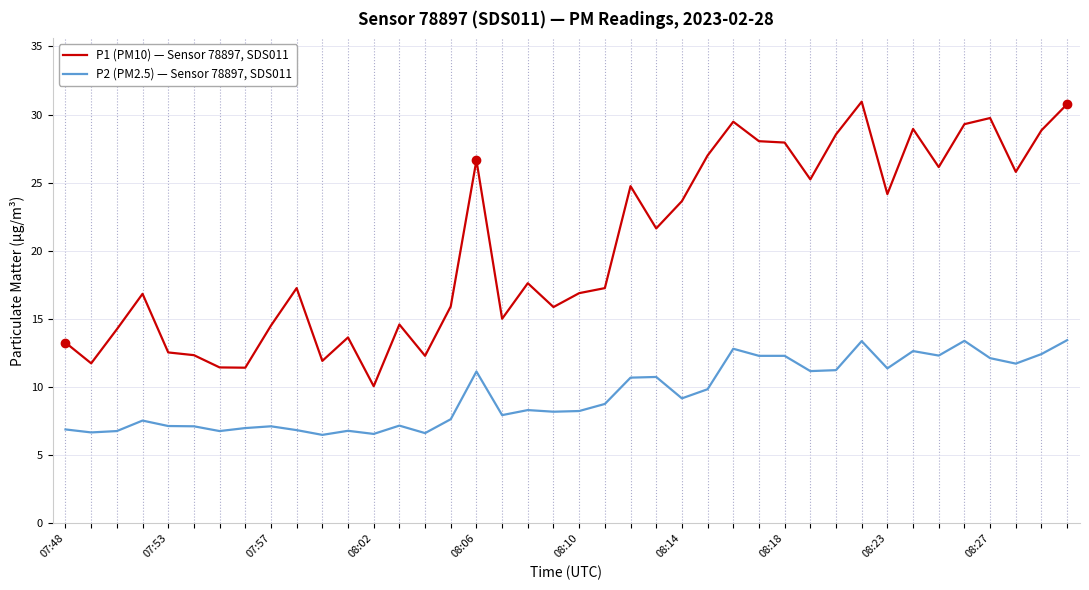

True or false: P2 (PM2.5) — Sensor 78897, SDS011 has more than 0 points higher than both neighbors.

True